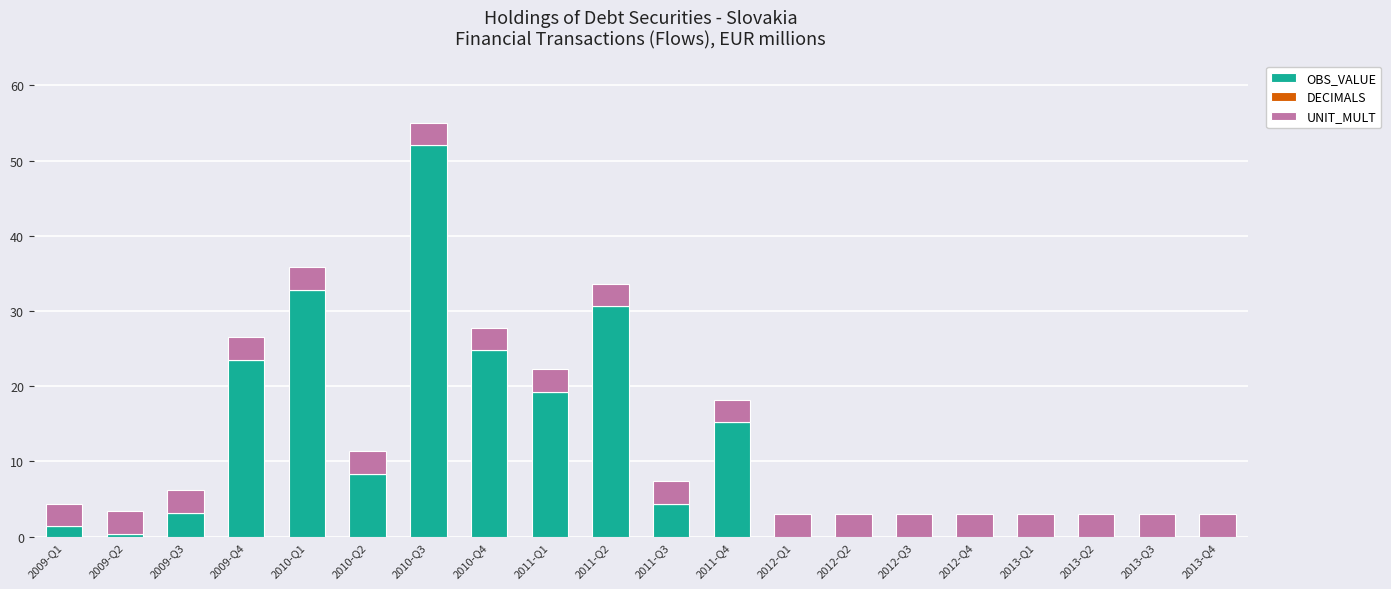

At which category is the sum across all series the highest?

2010-Q3